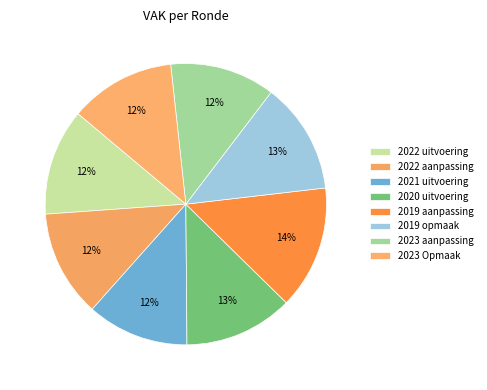

Count the number of slices in the pie.

8